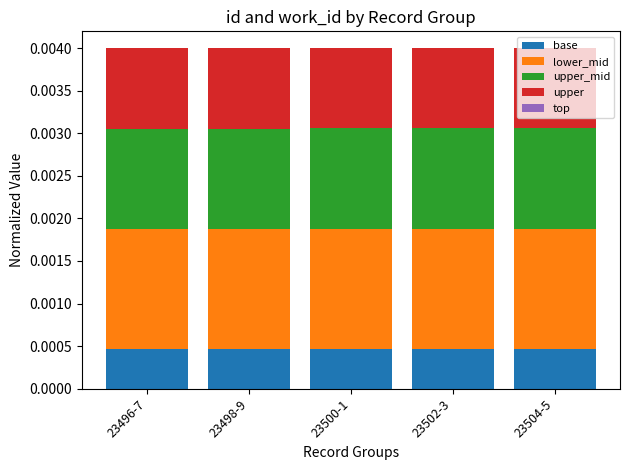

List the series in order of their overall mean, highest first.

lower_mid, upper_mid, upper, base, top